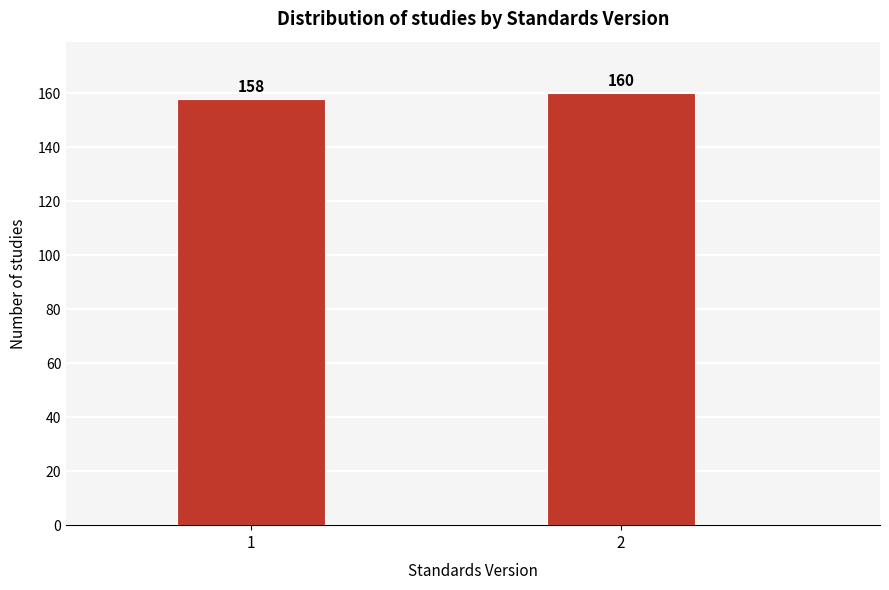

Reading left to right, transcribe all the data shown in this chart.

1=158	2=160